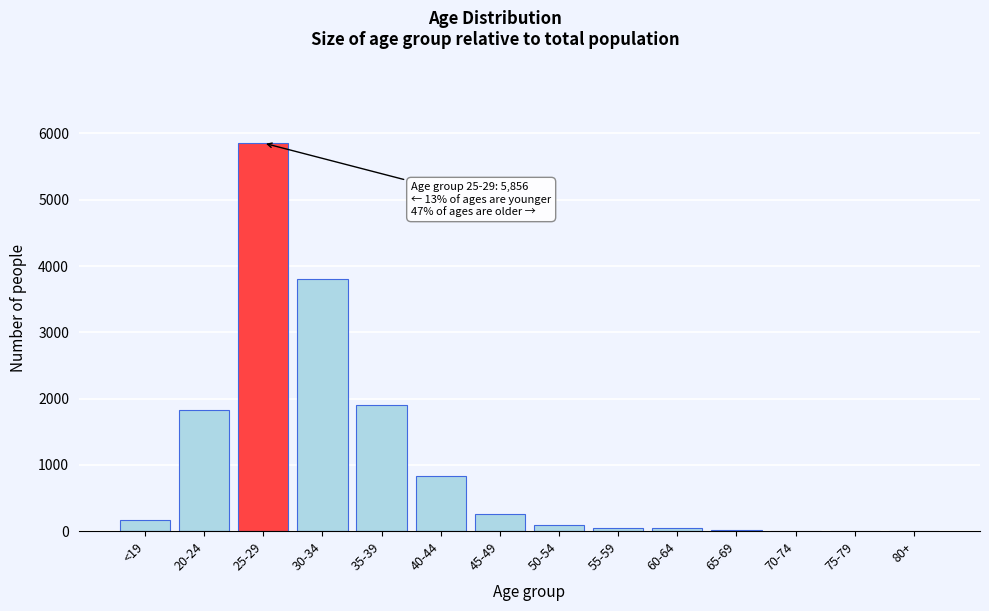

Which label corresponds to the largest value in the chart?

25-29